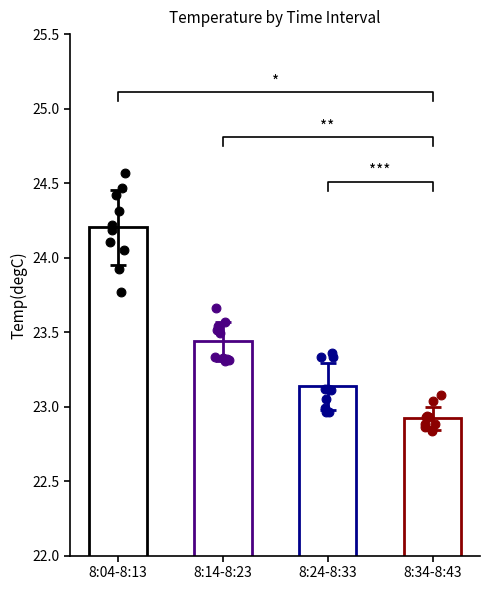

Which series contains the highest Y value?

8:04-8:13